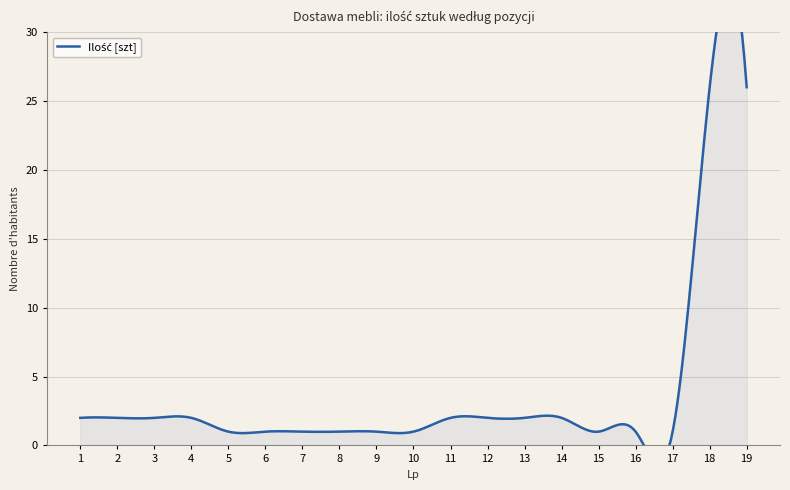

Does the chart have visible grid lines?

Yes